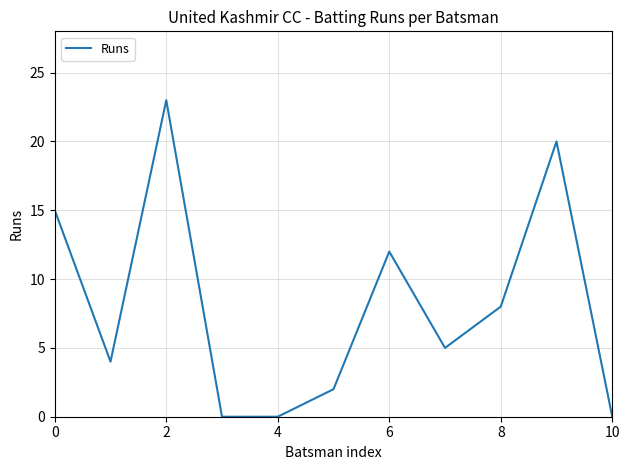

What is the maximum value shown in the chart?

23